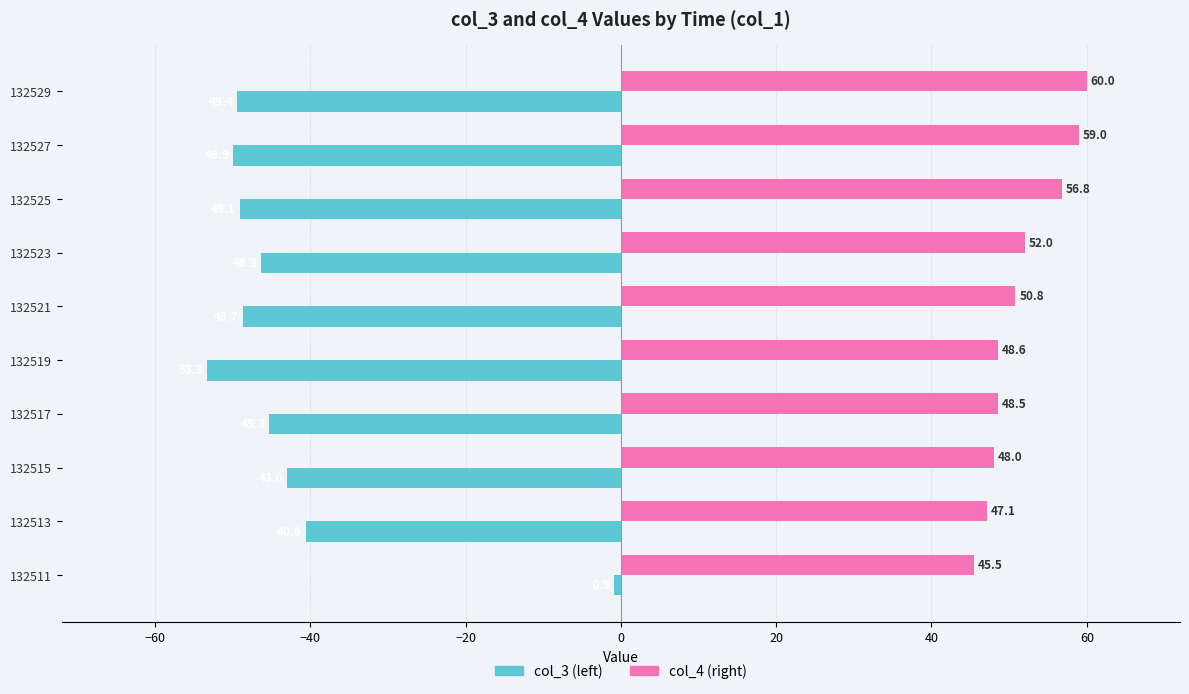

What is the total value across all series at 132513?

6.5